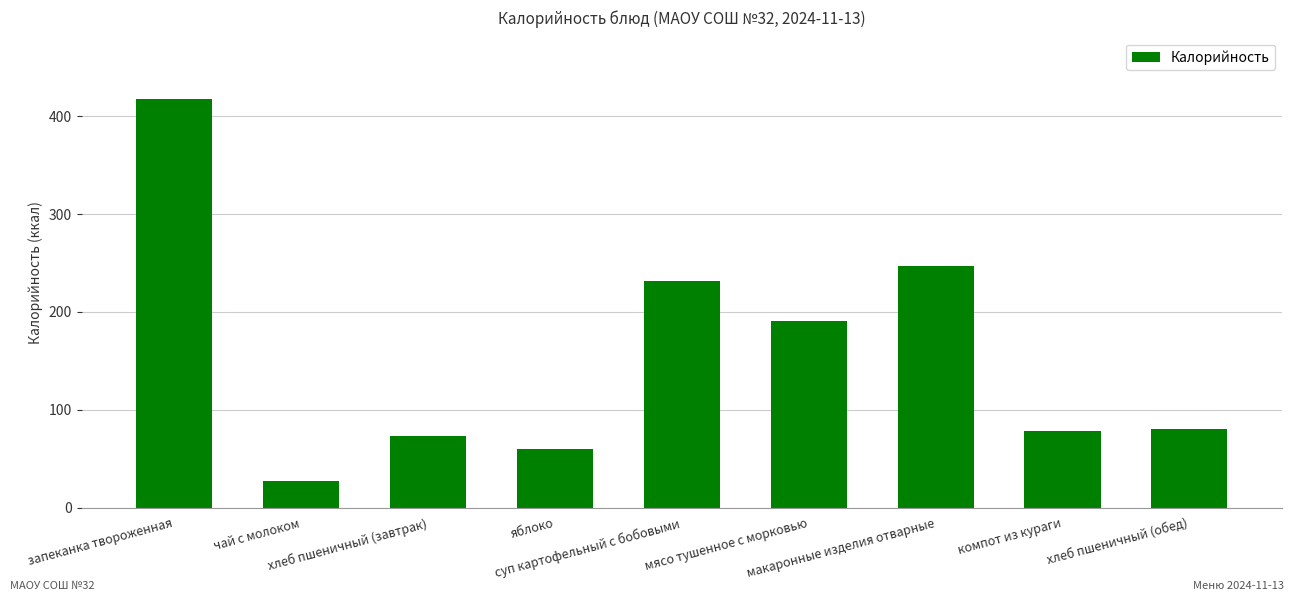

Reading left to right, transcribe all the data shown in this chart.

417.8	26.7	72.9	59.5	232.0	190.8	247.3	77.9	80.2